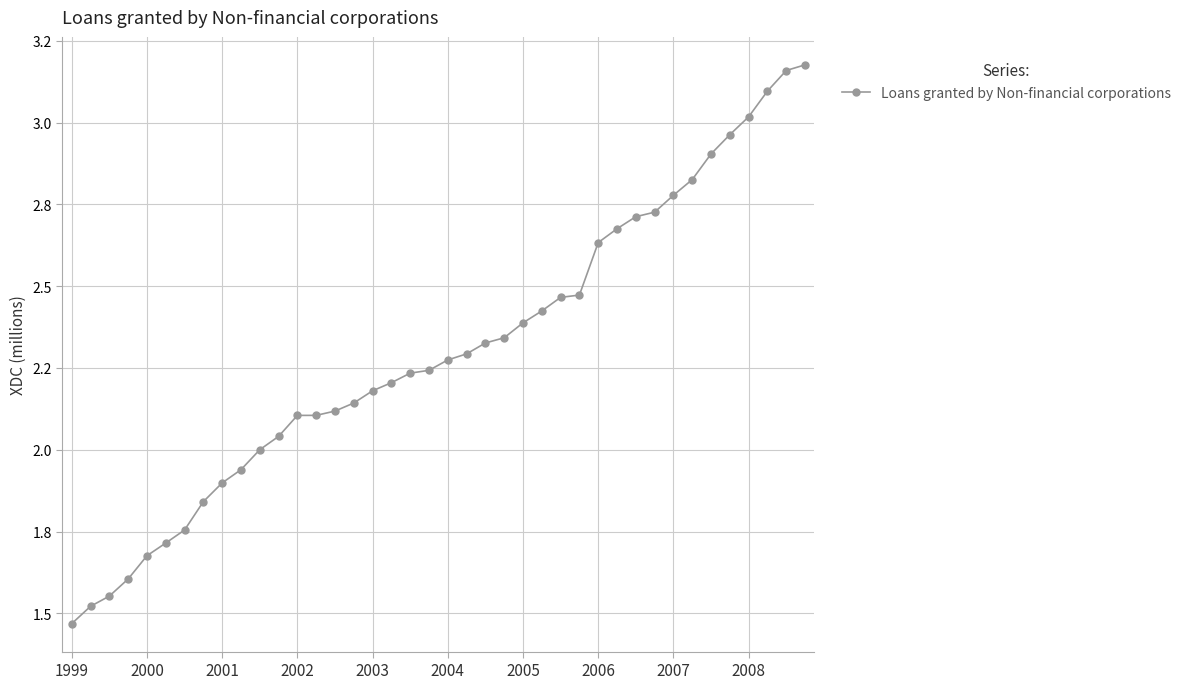

Does the chart have visible grid lines?

Yes